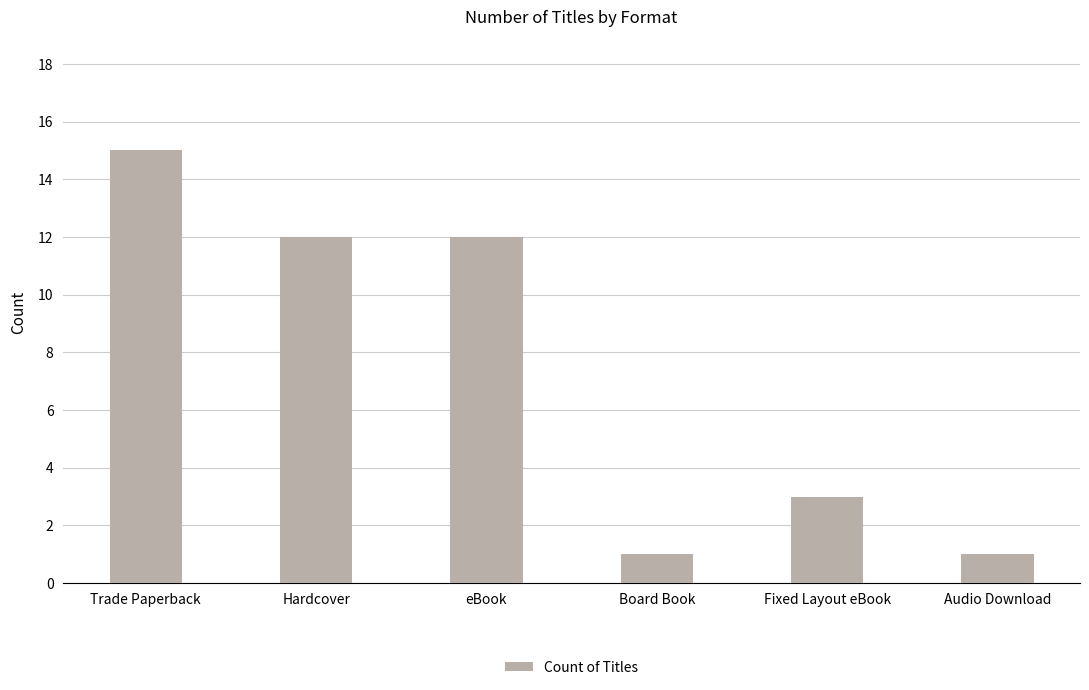

How many bars are there in total?

6